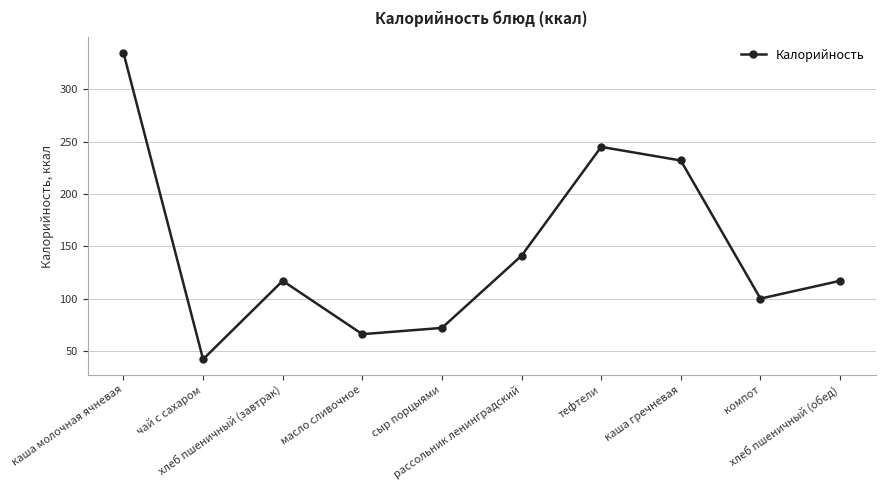

Reading left to right, list all the values displayed in this chart.

335	42	117	66	72	141	245	232	100	117